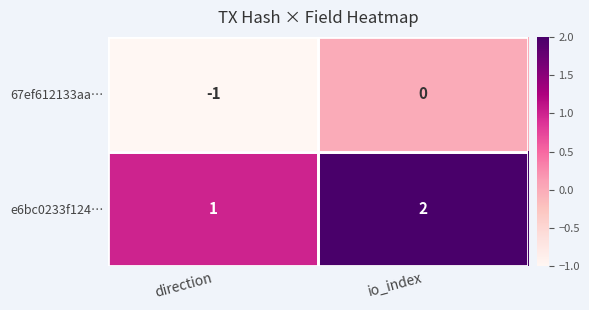

At which label is 67ef612133aa… closest to 0?

io_index